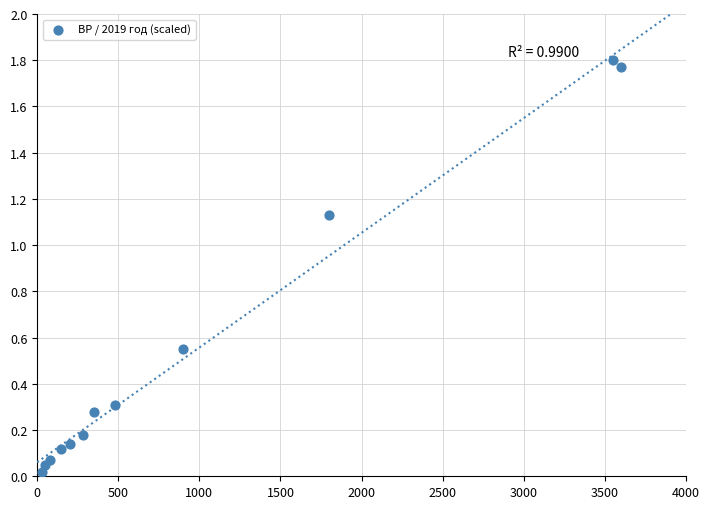

What is the average Y value?

0.5